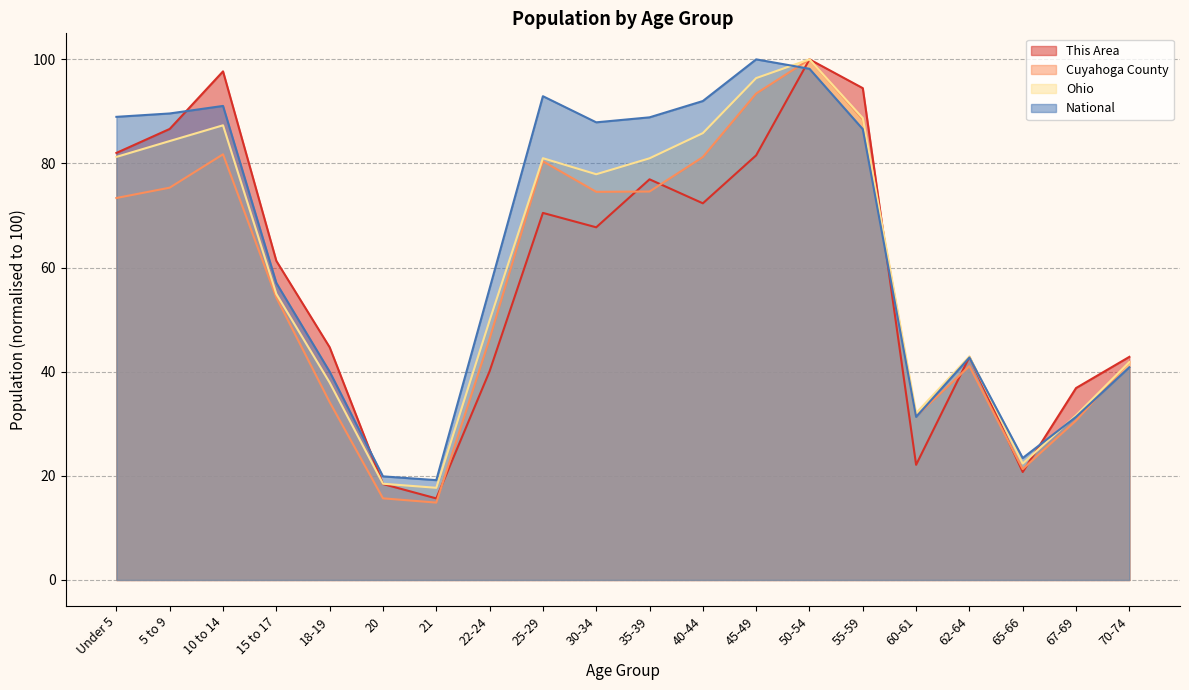

List the series in order of their overall mean, lowest first.

Cuyahoga County, This Area, Ohio, National